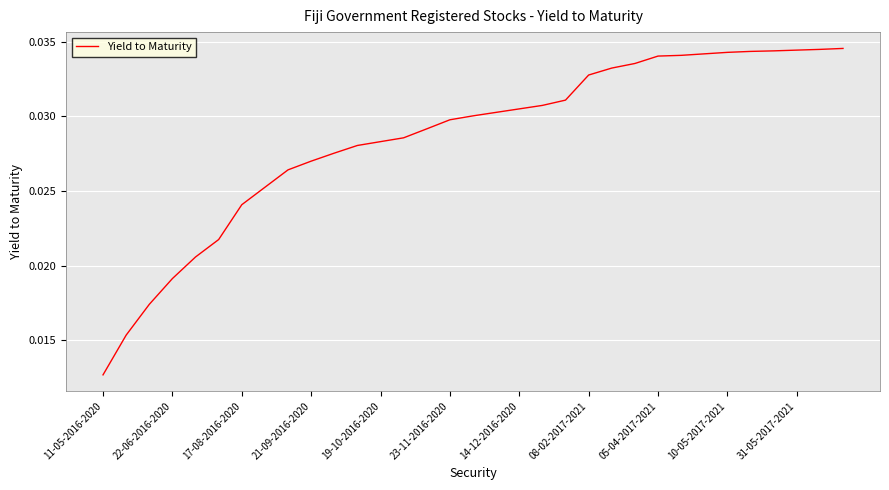

Does the chart have visible grid lines?

Yes